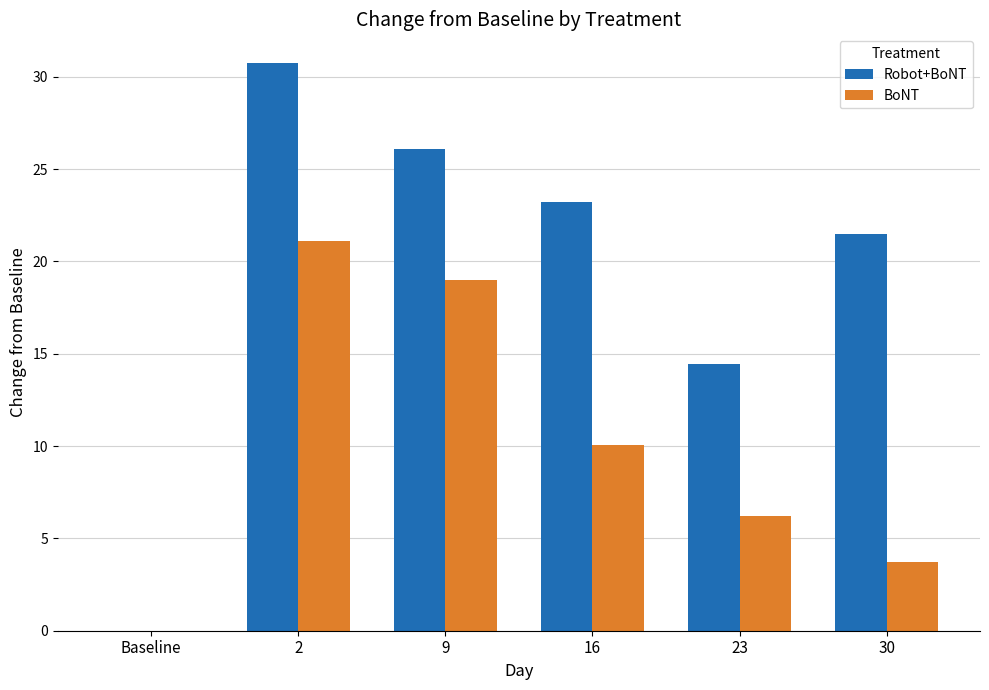

What are all the series names shown in the legend?

Robot+BoNT, BoNT